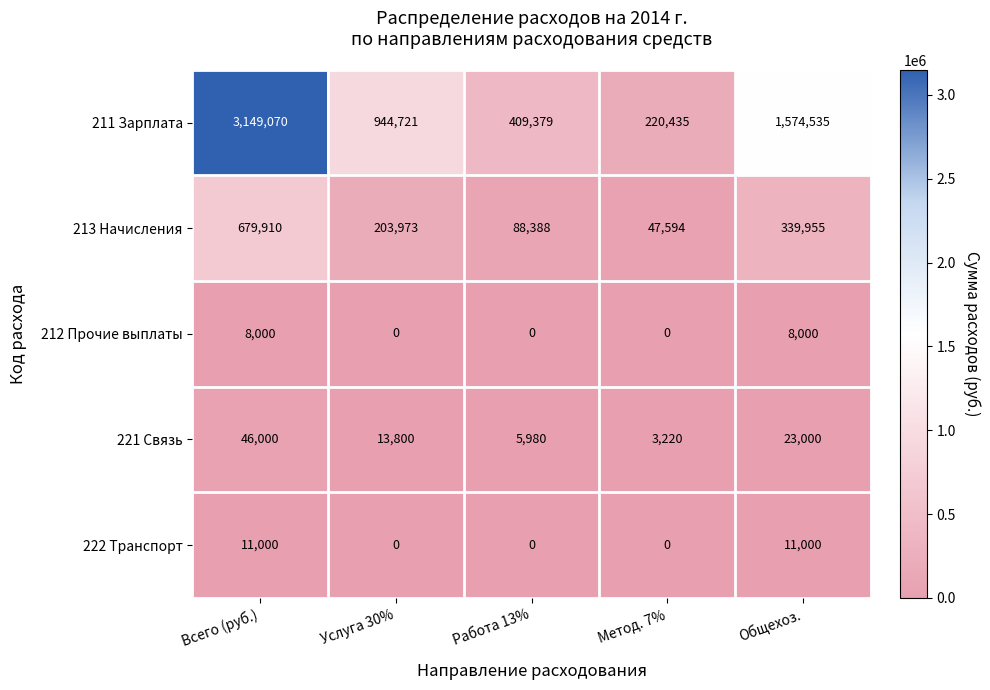

At which label is 221 Связь closest to 24610?

Общехоз.